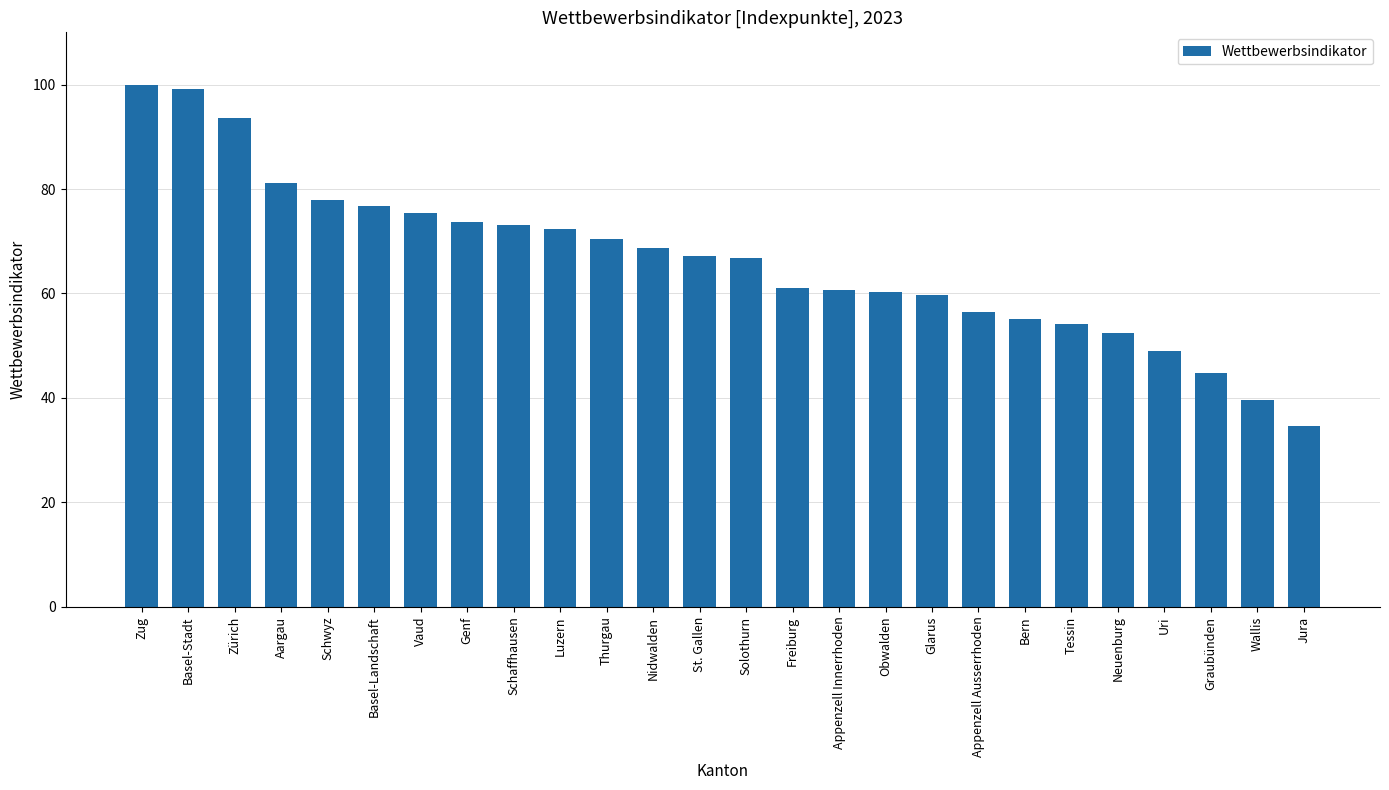

Which label corresponds to the smallest value in the chart?

Jura